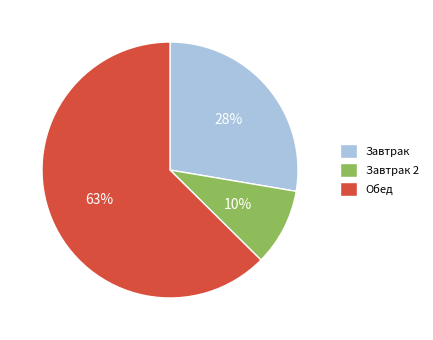

Do Завтрак and Обед together represent more than half of the pie?

Yes